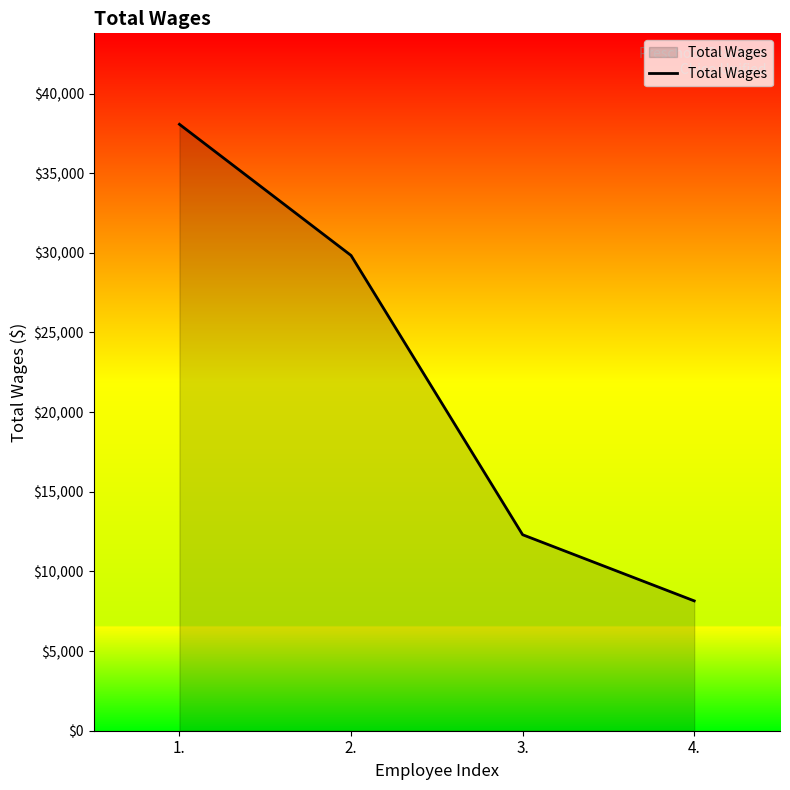

Approximately how many times larger is the value at 2. compared to 3.?

2.4